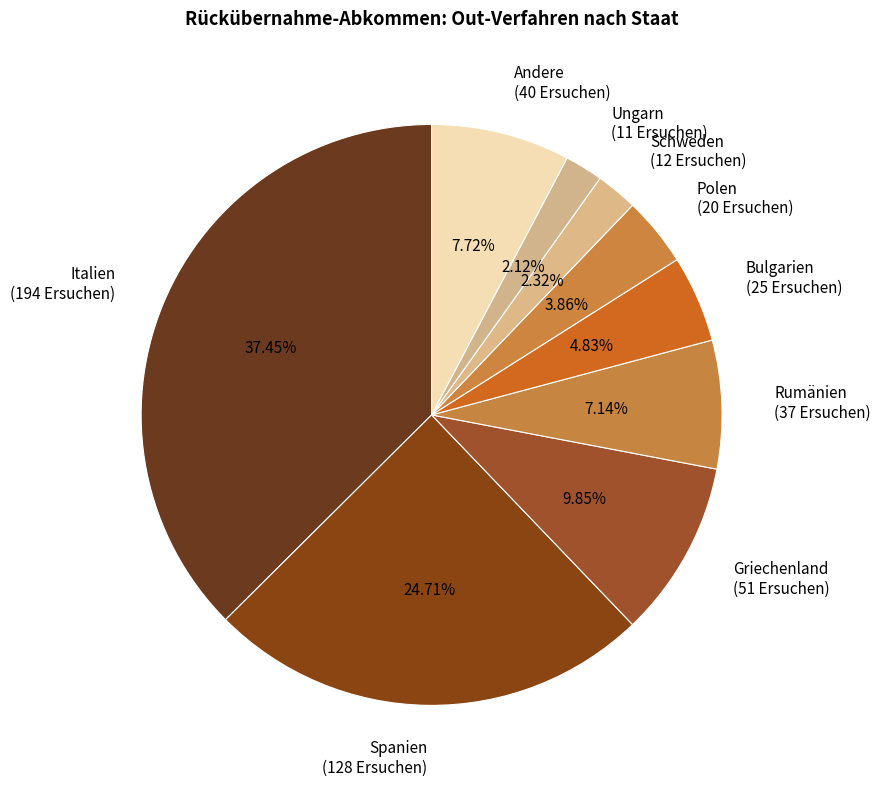

To the nearest percent, what is the difference between the largest and smallest slice percentages?

35%